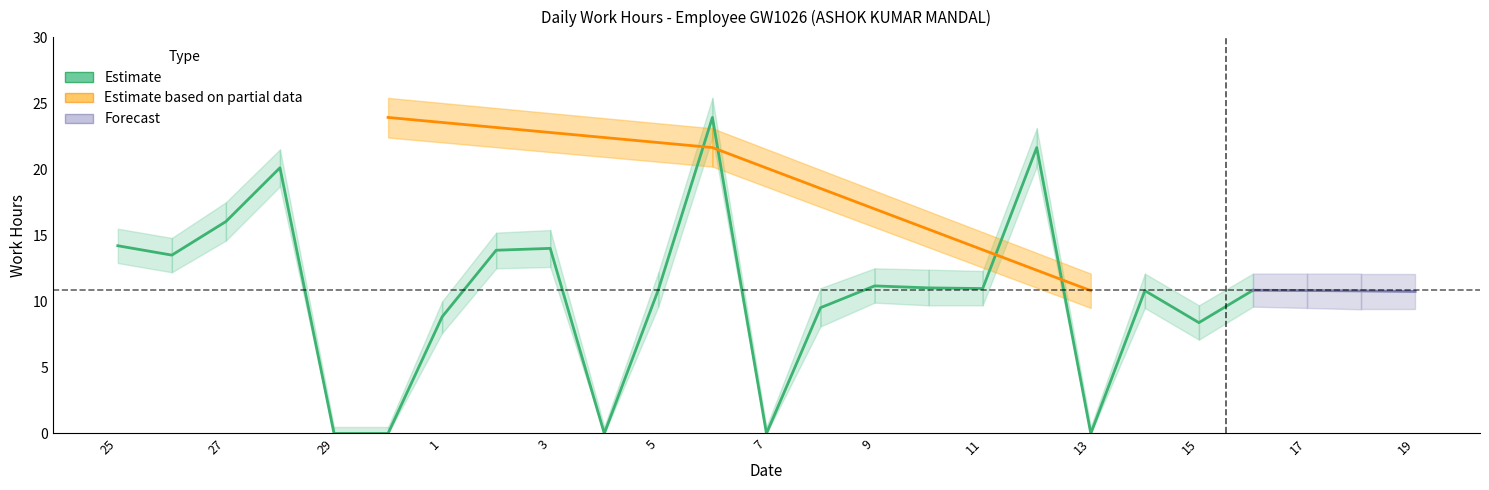

What is the label of the 16th point from the left?

10